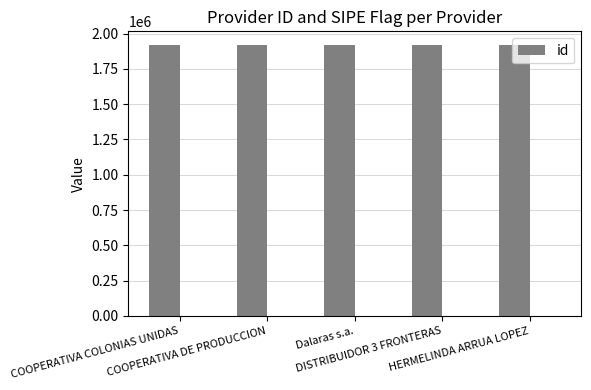

How many data points are less than 1920526?

2